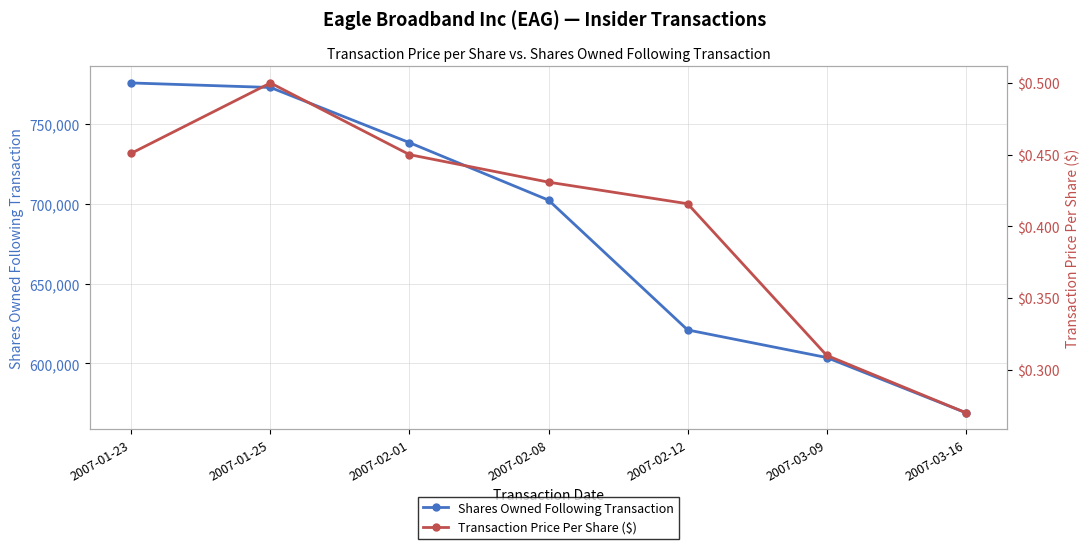

How many interior local peaks does the Transaction Price Per Share ($) series have?

1